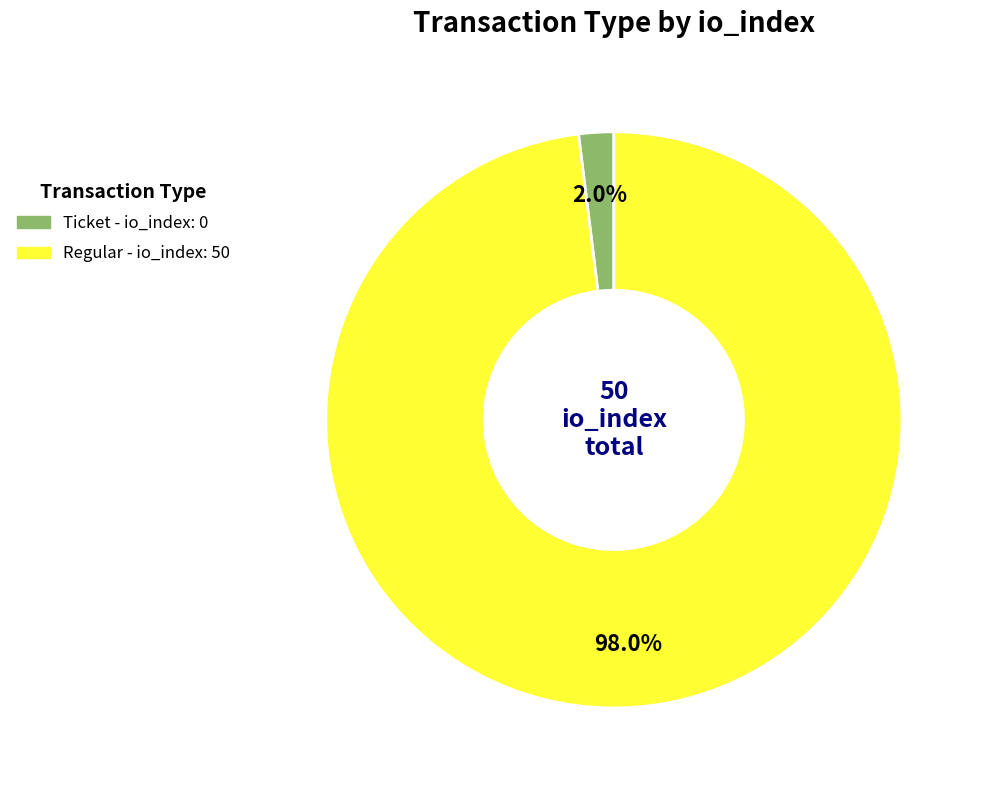

Does any single category account for the majority?

Yes